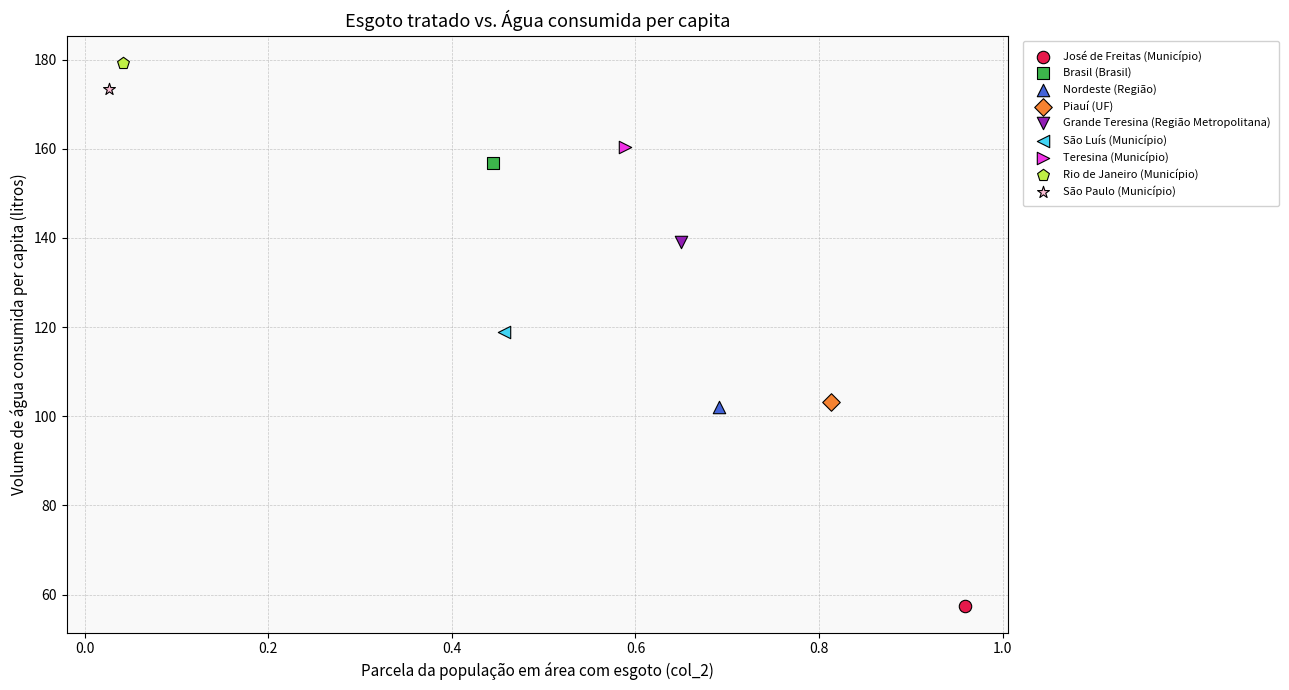

What are all the series names shown in the legend?

José de Freitas (Município), Brasil (Brasil), Nordeste (Região), Piauí (UF), Grande Teresina (Região Metropolitana), São Luís (Município), Teresina (Município), Rio de Janeiro (Município), São Paulo (Município)